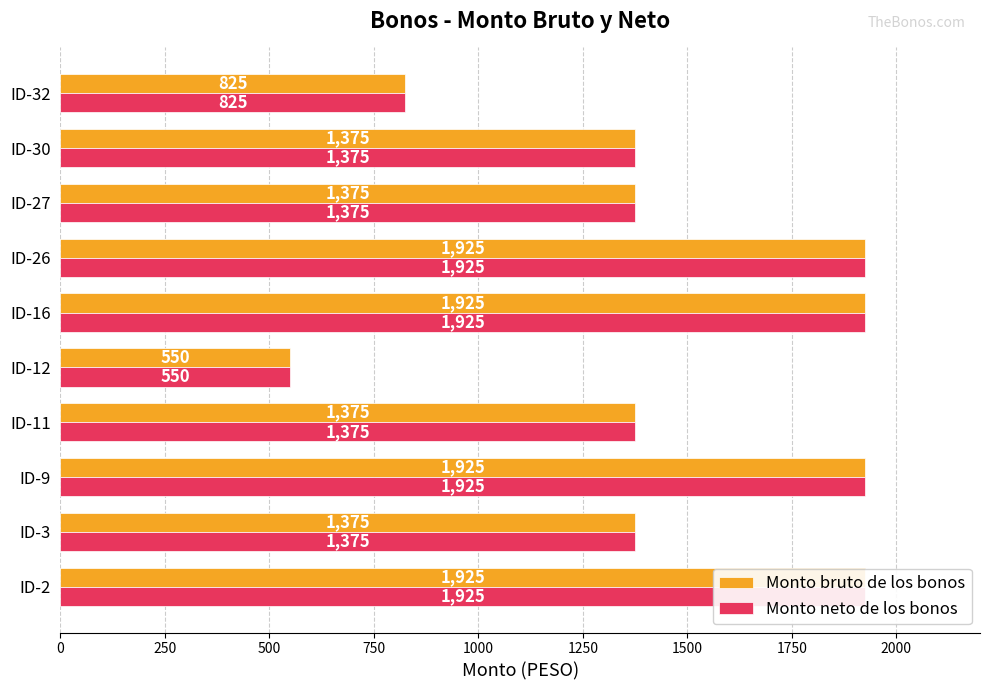

How many bars are there in each group?

2